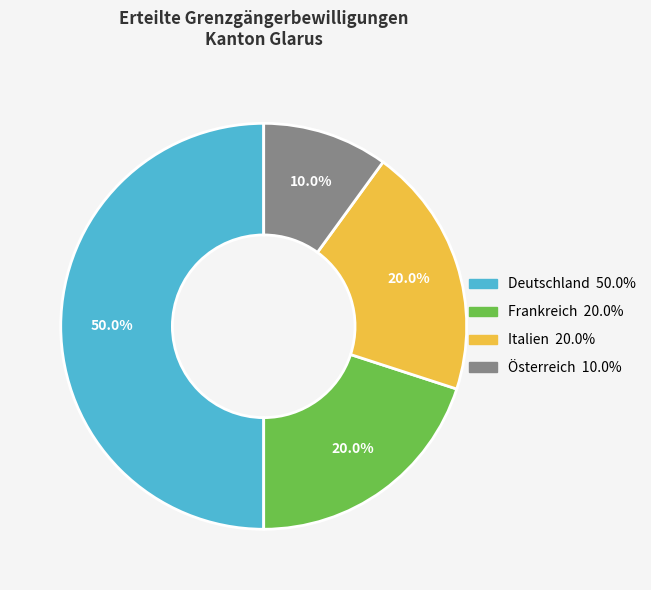

To the nearest percent, what is the difference between the Frankreich and Deutschland slice percentages?

30%